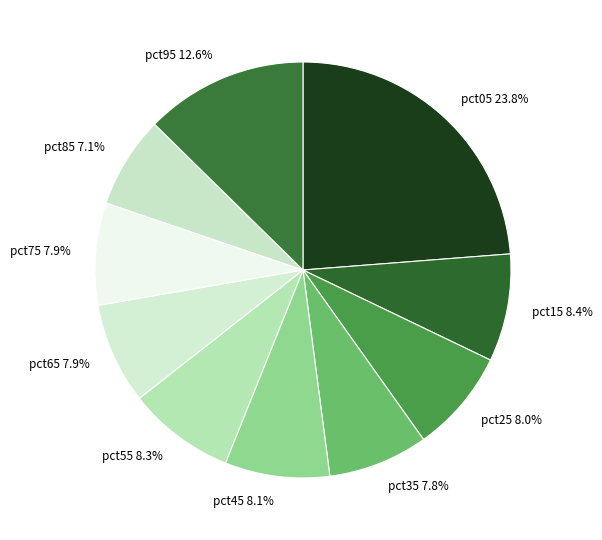

Is pct65 the majority of the pie?

No